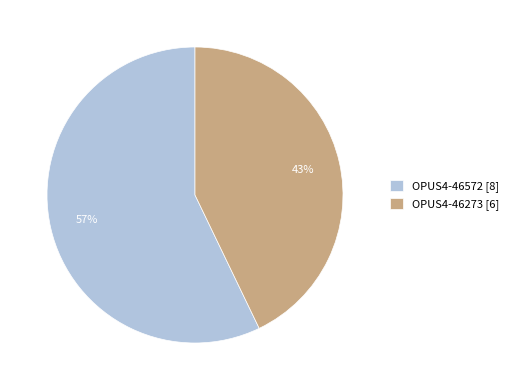

To the nearest percent, what is the difference between the largest and smallest slice percentages?

14%